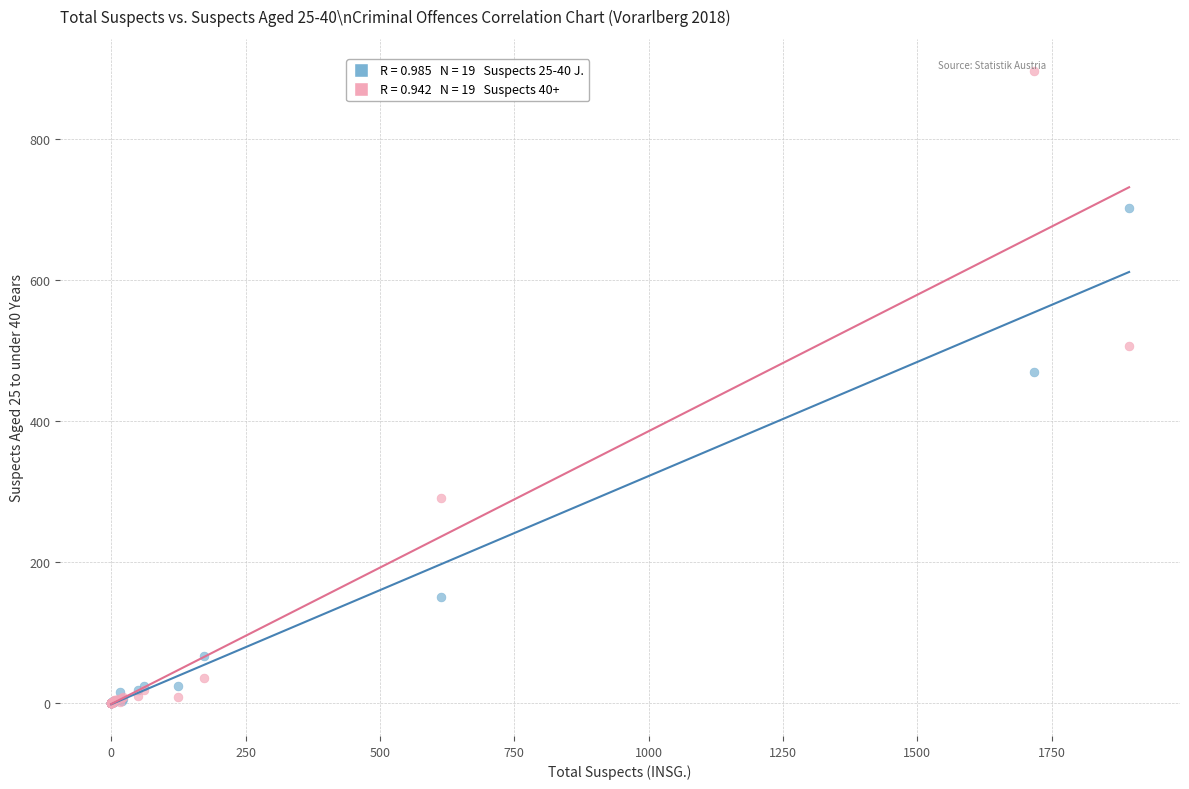

Across all series, what Y value is closest to 448?

470